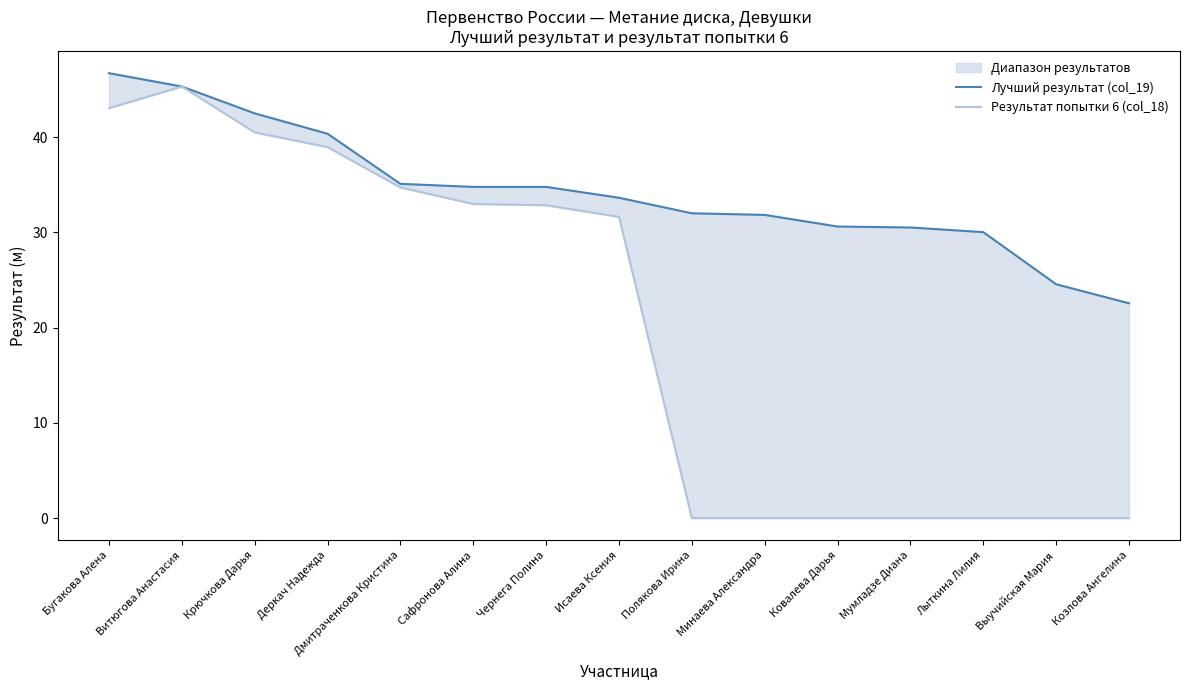

How many lines are shown in the chart?

2